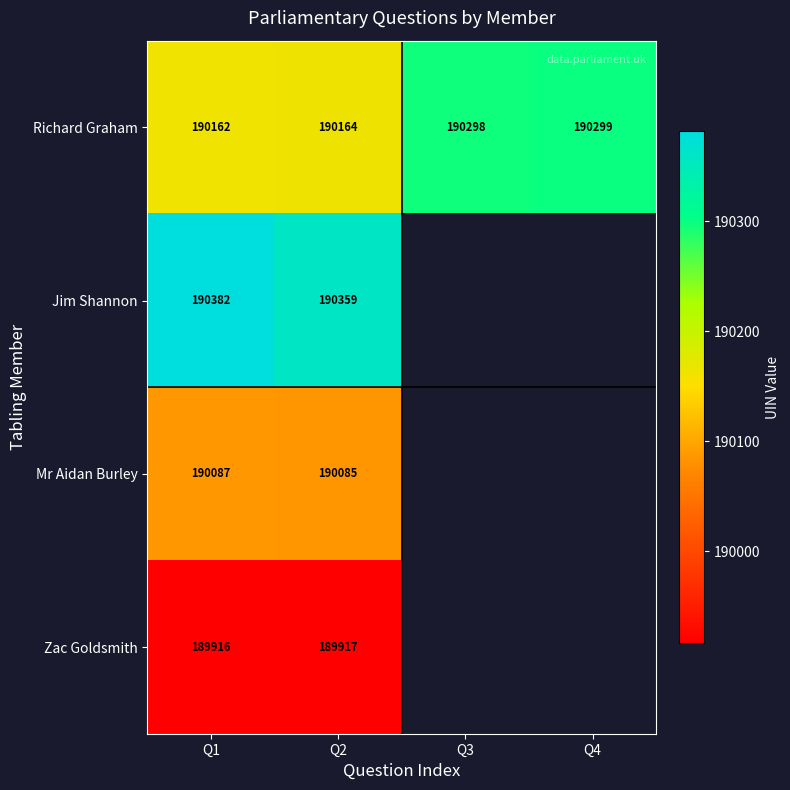

What is the total value across all series at Q1?

760547